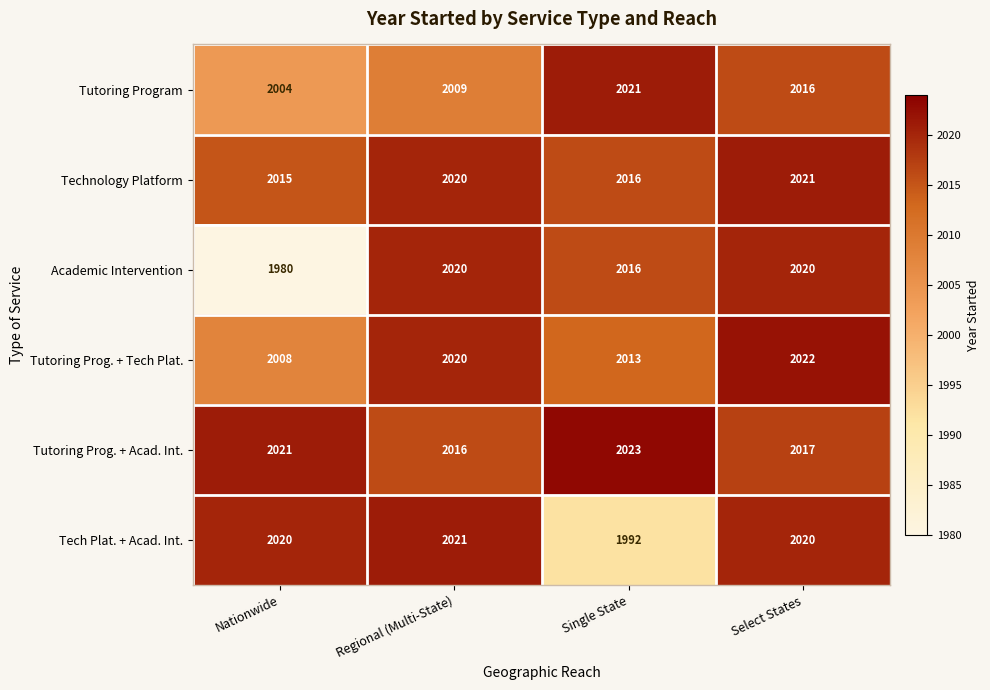

What is the spread (max minus min) of values at Single State?

31